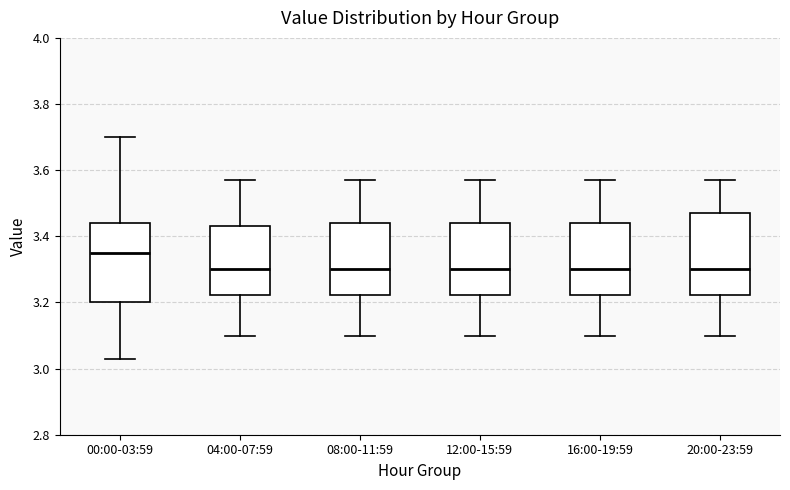

Where is the upper edge of the box for 20:00-23:59 on the y-axis? The values are not printed on the chart, so give them approximately, as read against the axis.

3.48